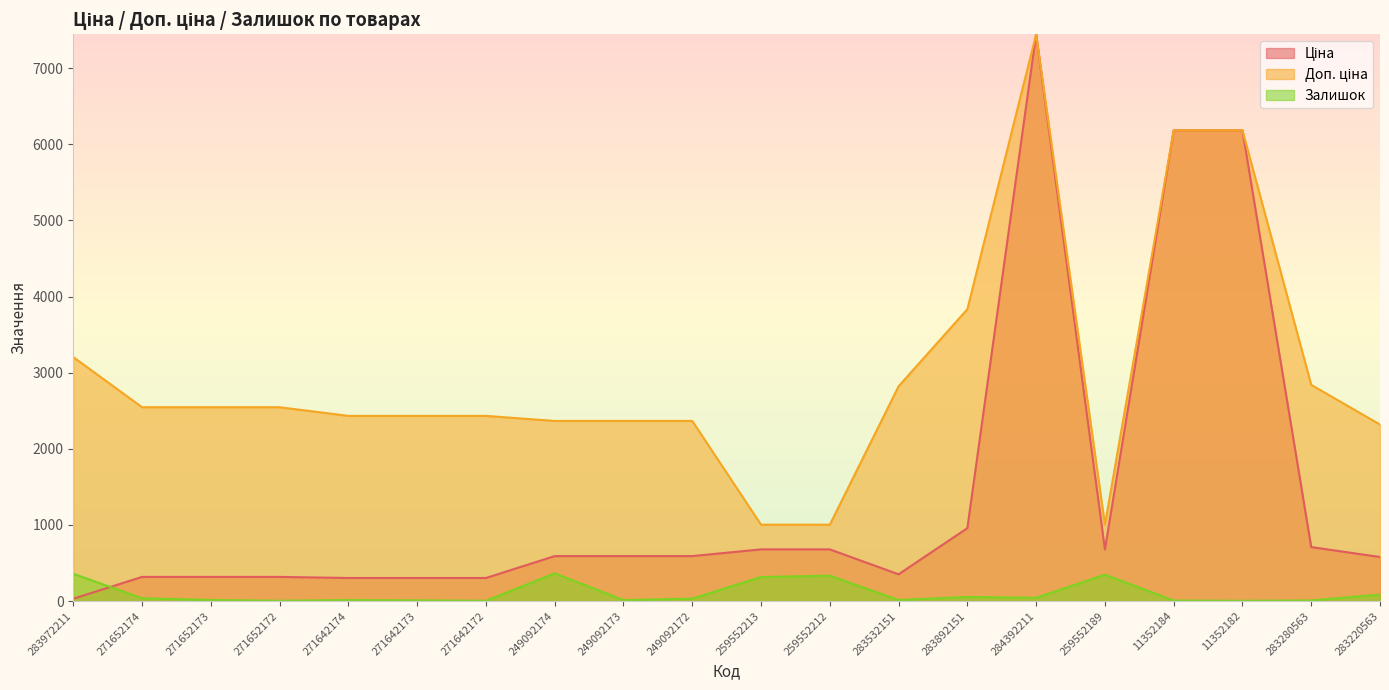

What are all the series names shown in the legend?

Ціна, Доп. ціна, Залишок